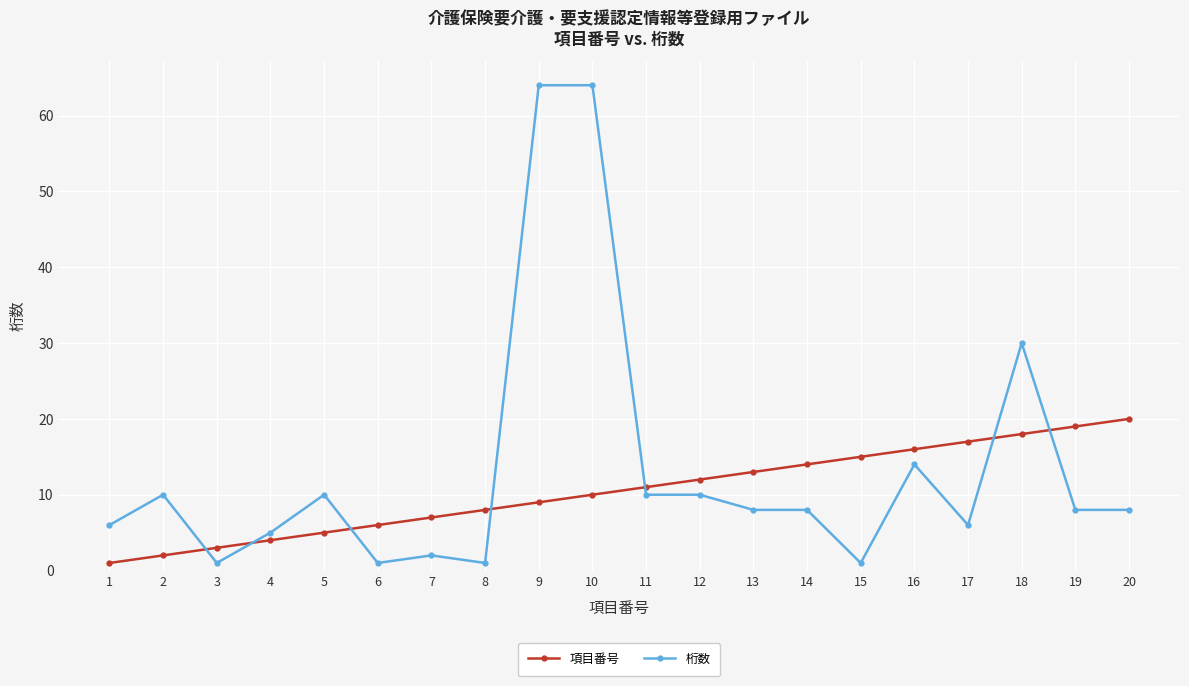

Does the chart have visible grid lines?

Yes